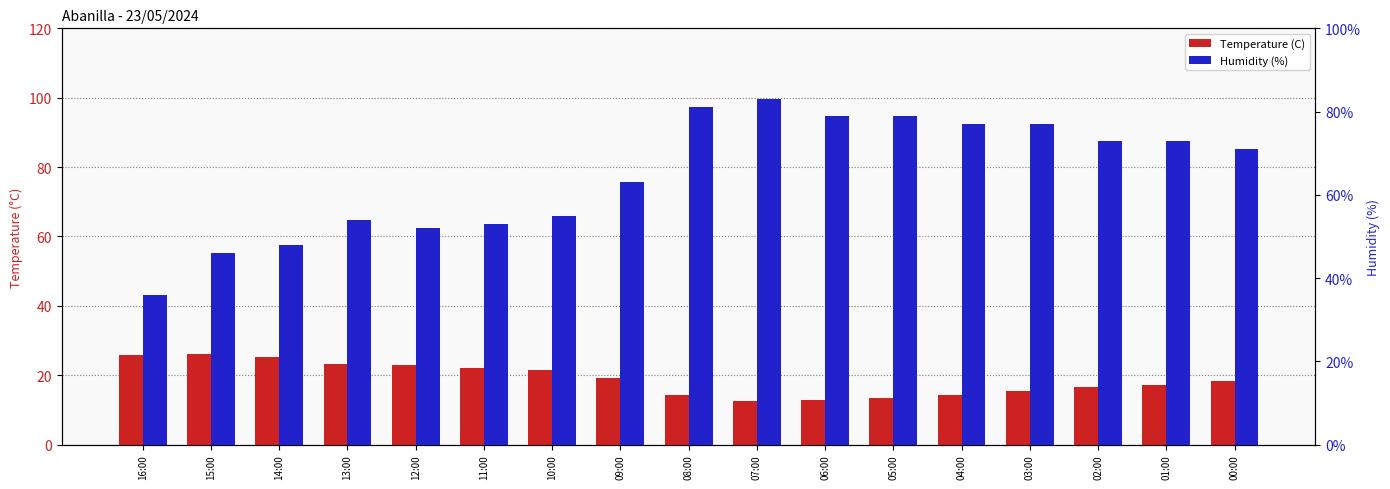

How many data points in Temperature (C) are less than 18?

8